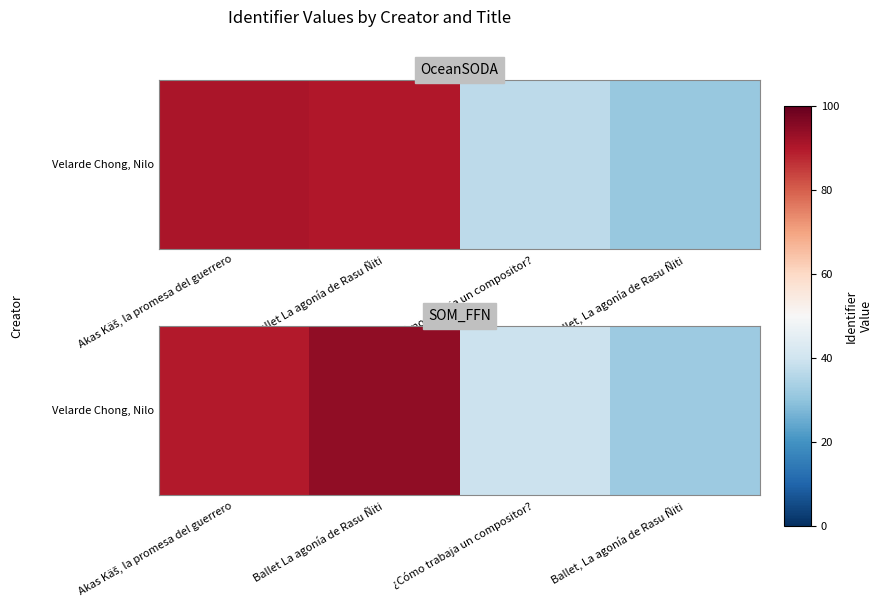

Rank the categories by value from lowest to highest.

Ballet, La agonía de Rasu Ñiti, ¿Cómo trabaja un compositor?, Akas Käš, la promesa del guerrero, Ballet La agonía de Rasu Ñiti